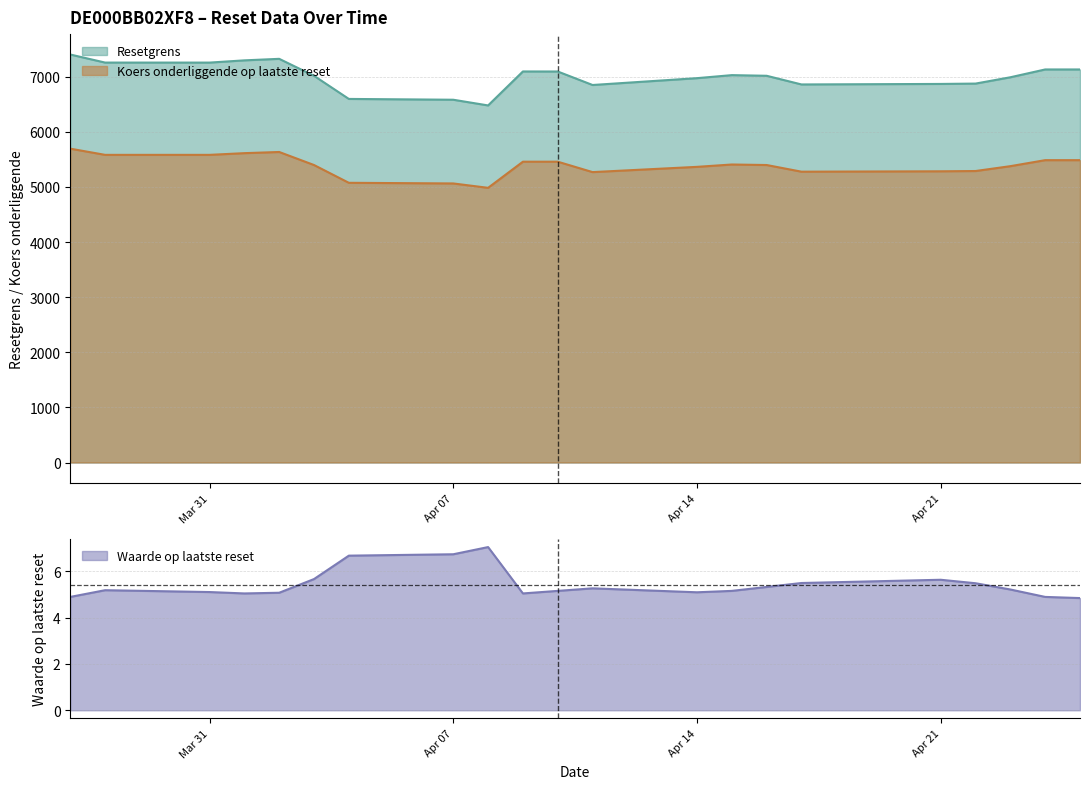

What are all the series names shown in the legend?

Resetgrens, Waarde op laatste reset, Koers onderliggende op laatste reset